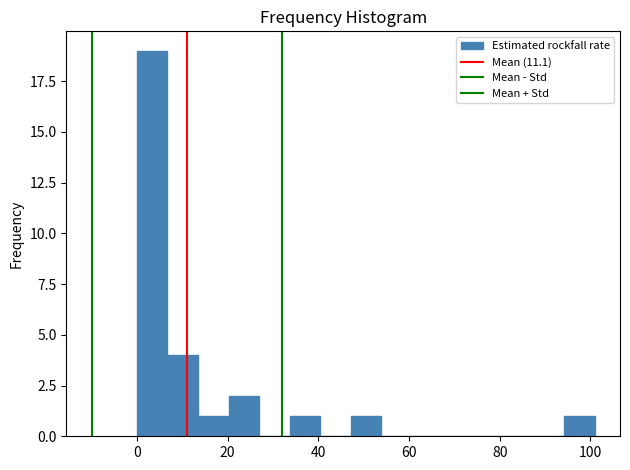

Around what value on the x-axis is the tallest bar? Give the approximate position of its centre, as read against the axis.

4